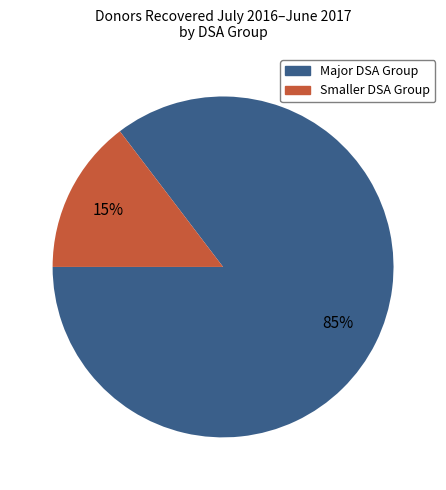

To the nearest percent, what is the average slice percentage?

50%